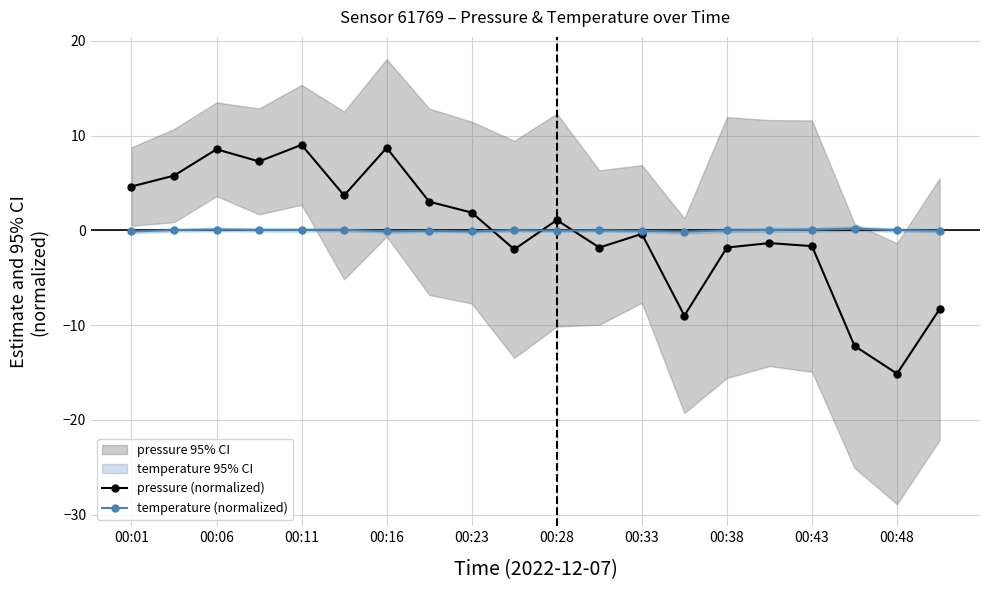

Which category has the lowest value in the pressure (normalized) series?

00:48